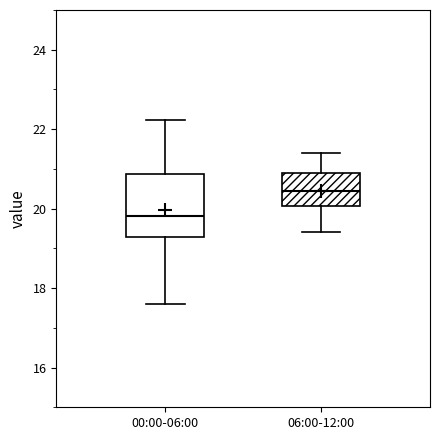

Reading left to right, read every box against the y-axis: the position of its median line, the range the box covers, and the ends of its whiskers. The values are not printed on the chart, so give them approximately, as read against the axis.

00:00-06:00: median 19.8, box 19.2 to 20.8, whiskers 17.6 to 22.2
06:00-12:00: median 20.4, box 20.0 to 21.0, whiskers 19.4 to 21.4